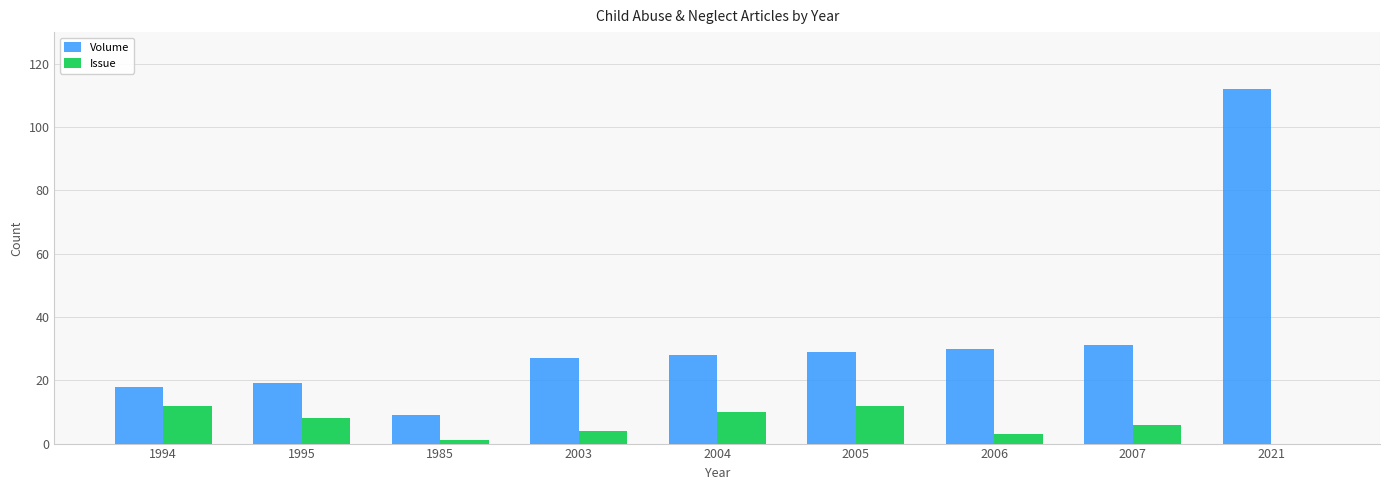

At which category is the sum across all series the highest?

2021